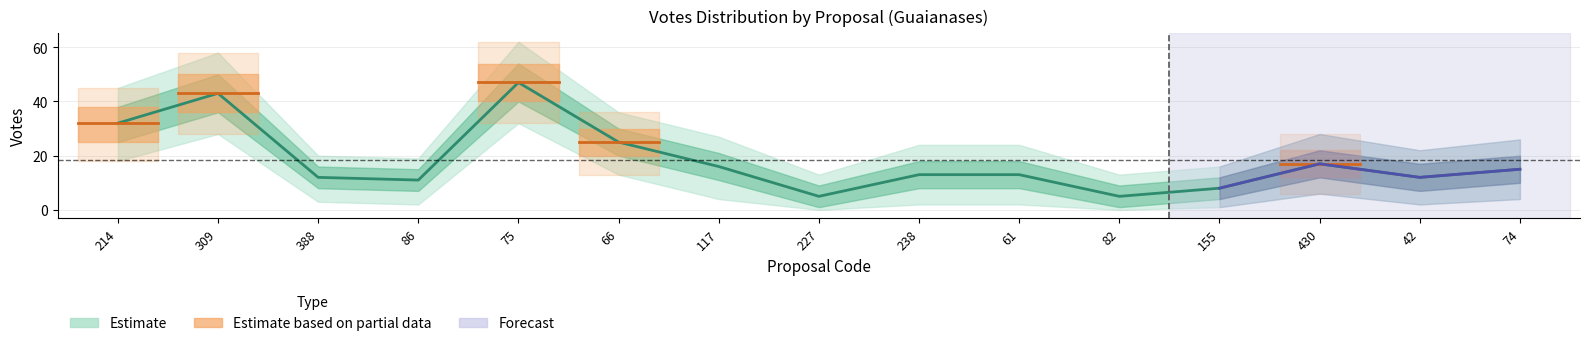

Reading left to right, extract all data points from this chart.

Votos: 32	43	12	11	47	25	16	5	13	13	5	8	17	12	15
Votos_upper: 38	50	16	15	54	30	21	9	18	18	9	12	22	17	20
Votos_lower: 25	36	8	7	40	20	11	1	8	8	1	4	12	7	10
Votos_outer_upper: 45	58	20	19	62	36	27	13	24	24	13	16	28	22	26
Votos_outer_lower: 18	28	3	2	32	13	4	0	2	2	0	1	6	2	4